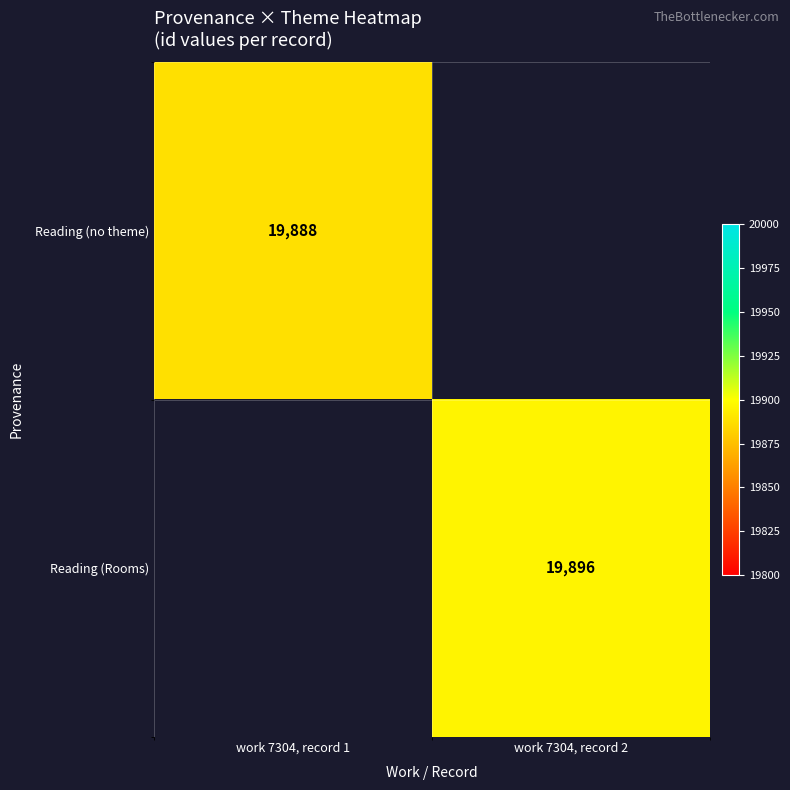

How many series are shown in this chart?

2